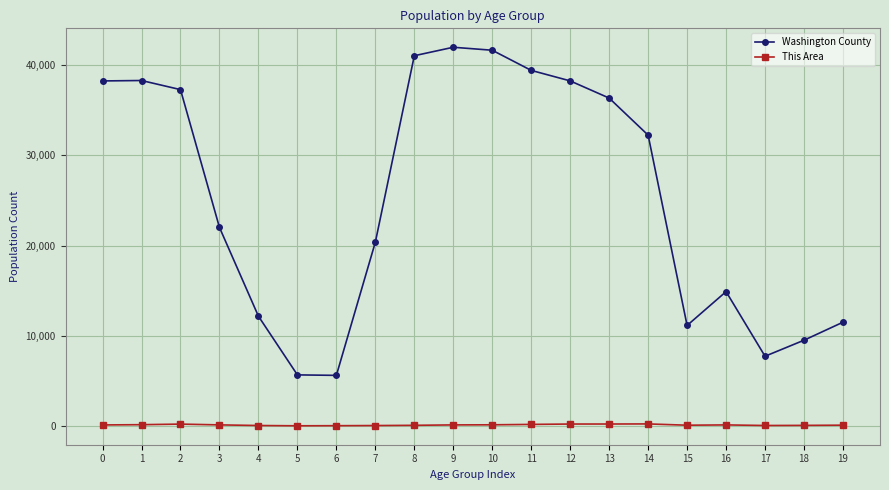

Which series changed the most between 12 and 14?

Washington County